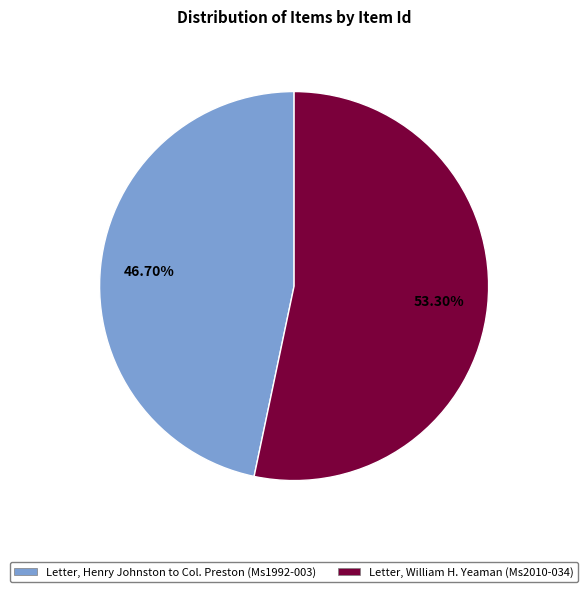

Combined, what portion of the pie is Letter, William H. Yeaman (Ms2010-034) and Letter, Henry Johnston to Col. Preston (Ms1992-003)?

100.0%